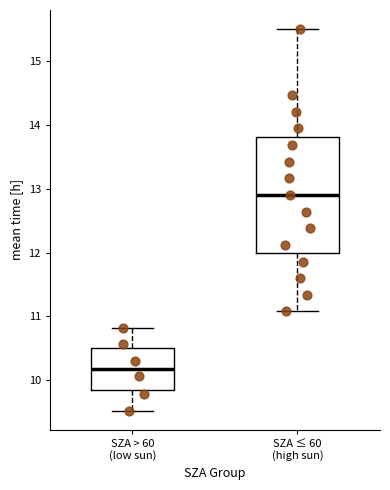

Comparing the boxes themselves (not the whiskers), which one is the tallest?

SZA ≤ 60 (high sun)